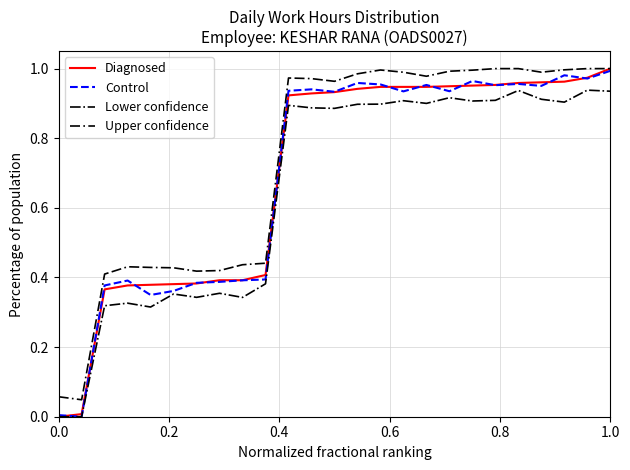

How many lines are shown in the chart?

4